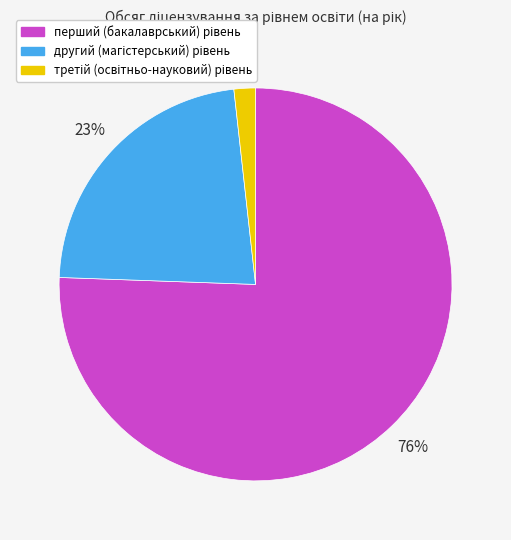

To the nearest percent, what is the average slice percentage?

33%